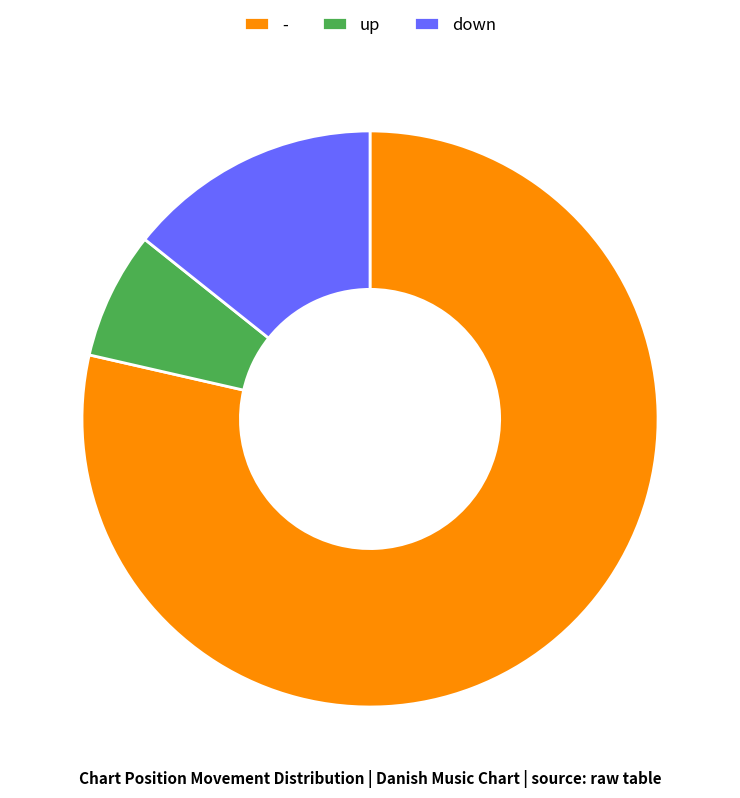

Is the sum of - and up greater than half?

Yes